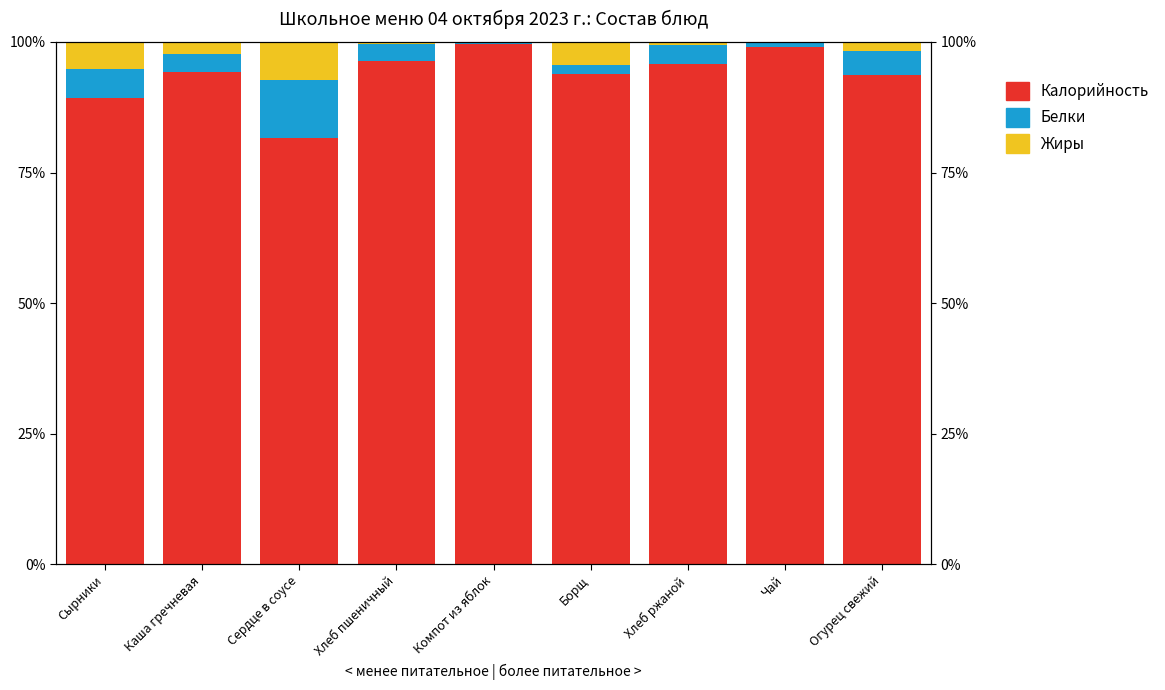

Which label corresponds to the largest value in the chart?

Компот из яблок